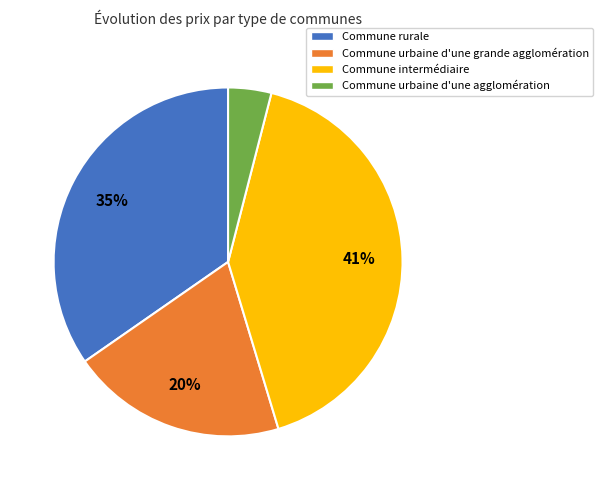

What percentage is the Commune urbaine d'une grande agglomération slice, to the nearest percent?

20%